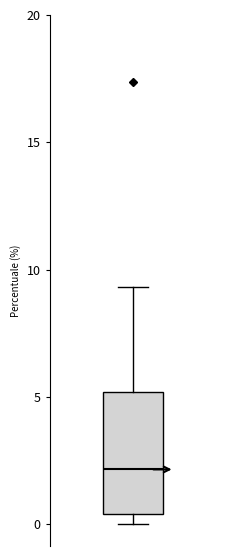

Where does the upper whisker of the box end on the y-axis? The values are not printed on the chart, so give them approximately, as read against the axis.

9.5